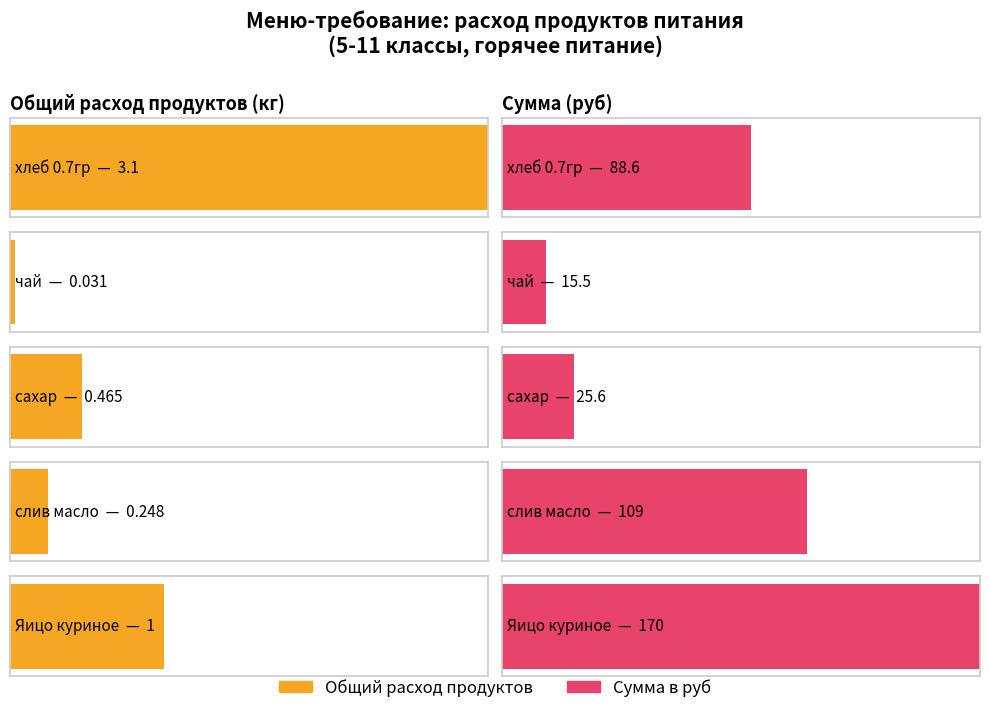

The Сумма в руб series shows 88.6 at хлеб 0.7гр. True or false?

True